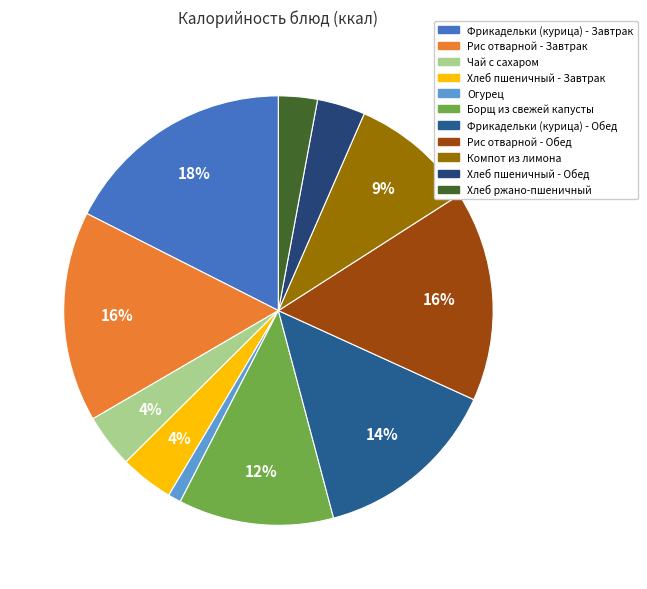

To the nearest percent, what is the combined percentage of Хлеб ржано-пшеничный and Компот из лимона?

12%